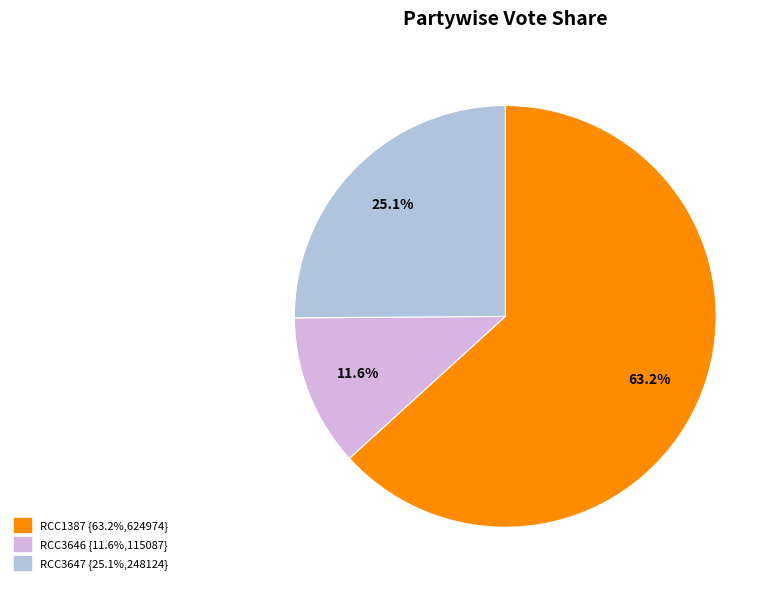

Is there a majority slice in this chart?

Yes